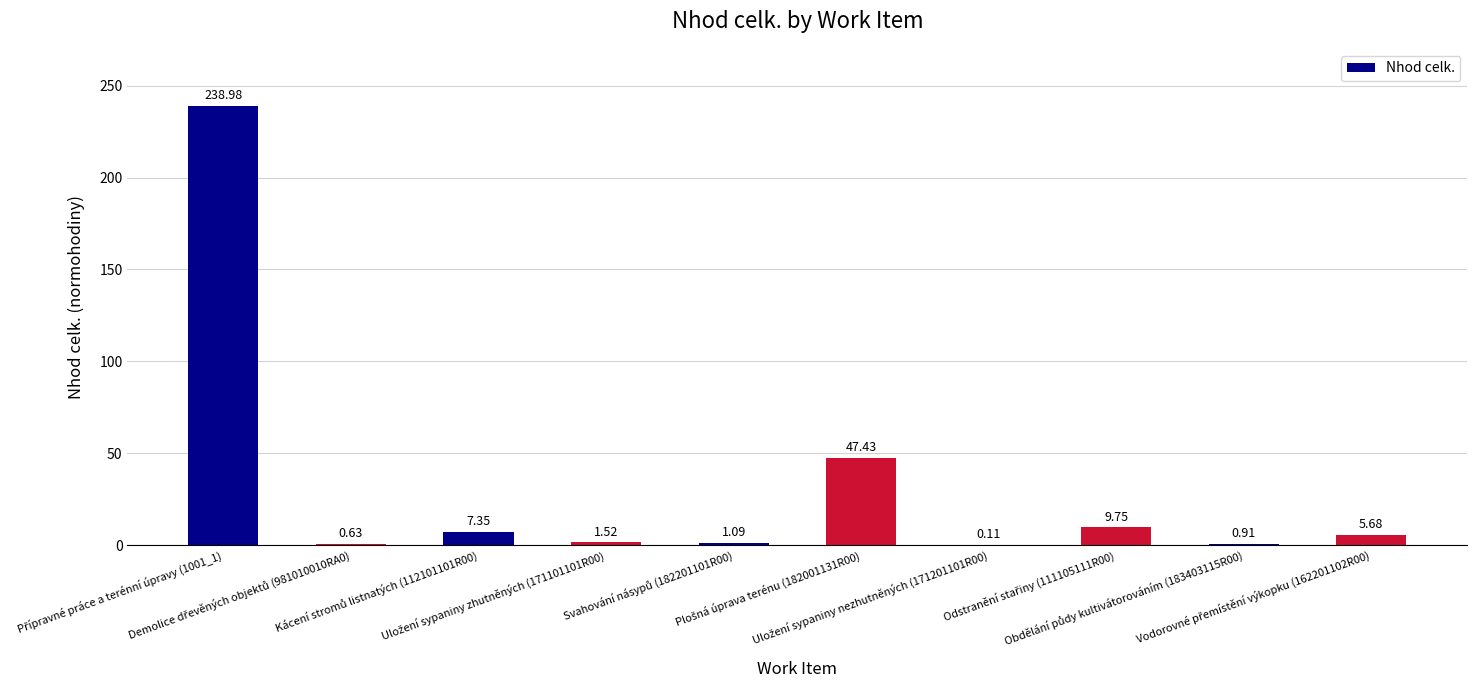

What is the change in value from Přípravné práce a terénní úpravy (1001_1) to Obdělání půdy kultivátorováním (183403115R00)?

-238.1